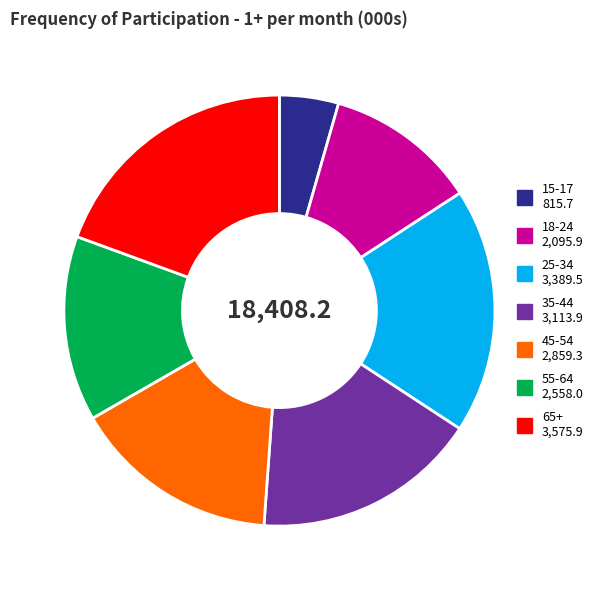

Do 25-34 and 15-17 together represent more than half of the pie?

No